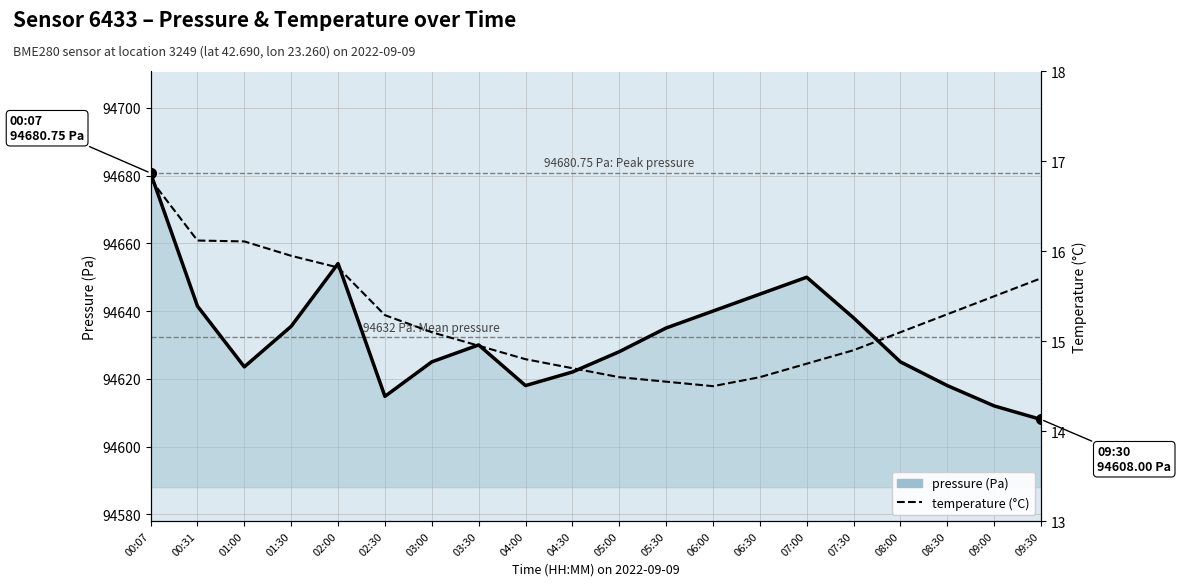

Reading left to right, list all the values displayed in this chart.

pressure: 00:07=94680.8	00:31=94641.5	01:00=94623.5	01:30=94635.5	02:00=94654.0	02:30=94614.8	03:00=94625.0	03:30=94630.0	04:00=94618.0	04:30=94622.0	05:00=94628.0	05:30=94635.0	06:00=94640.0	06:30=94645.0	07:00=94650.0	07:30=94638.0	08:00=94625.0	08:30=94618.0	09:00=94612.0	09:30=94608.0
temperature: 00:07=16.8	00:31=16.1	01:00=16.1	01:30=15.9	02:00=15.8	02:30=15.3	03:00=15.1	03:30=14.9	04:00=14.8	04:30=14.7	05:00=14.6	05:30=14.6	06:00=14.5	06:30=14.6	07:00=14.8	07:30=14.9	08:00=15.1	08:30=15.3	09:00=15.5	09:30=15.7